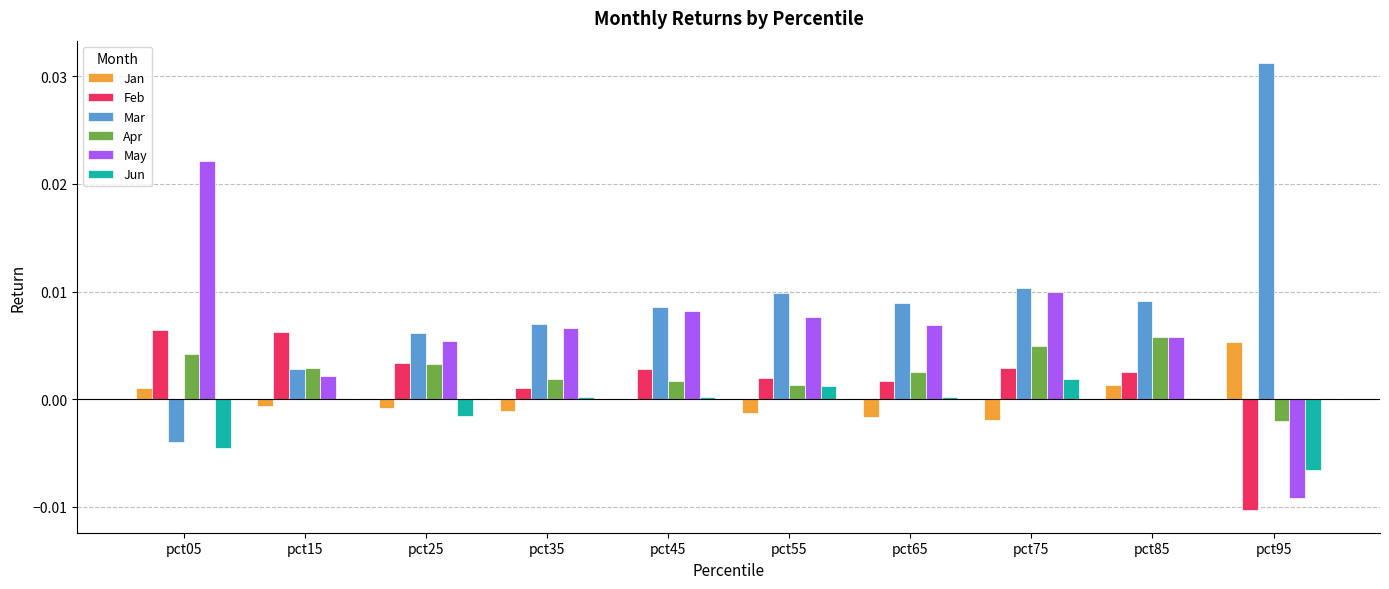

Between pct05 and pct15, which series saw the biggest shift?

May